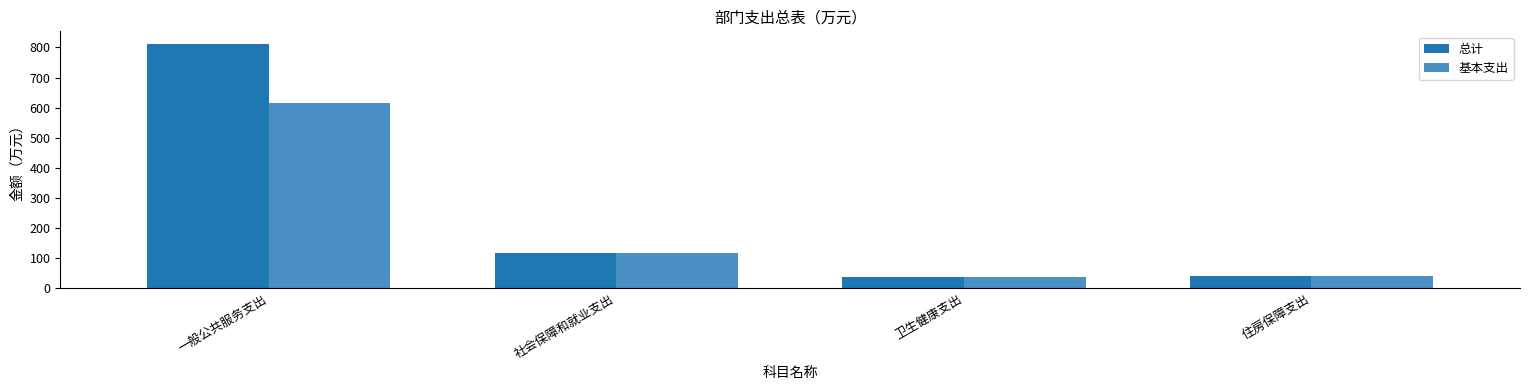

At which category is the sum across all series the highest?

一般公共服务支出